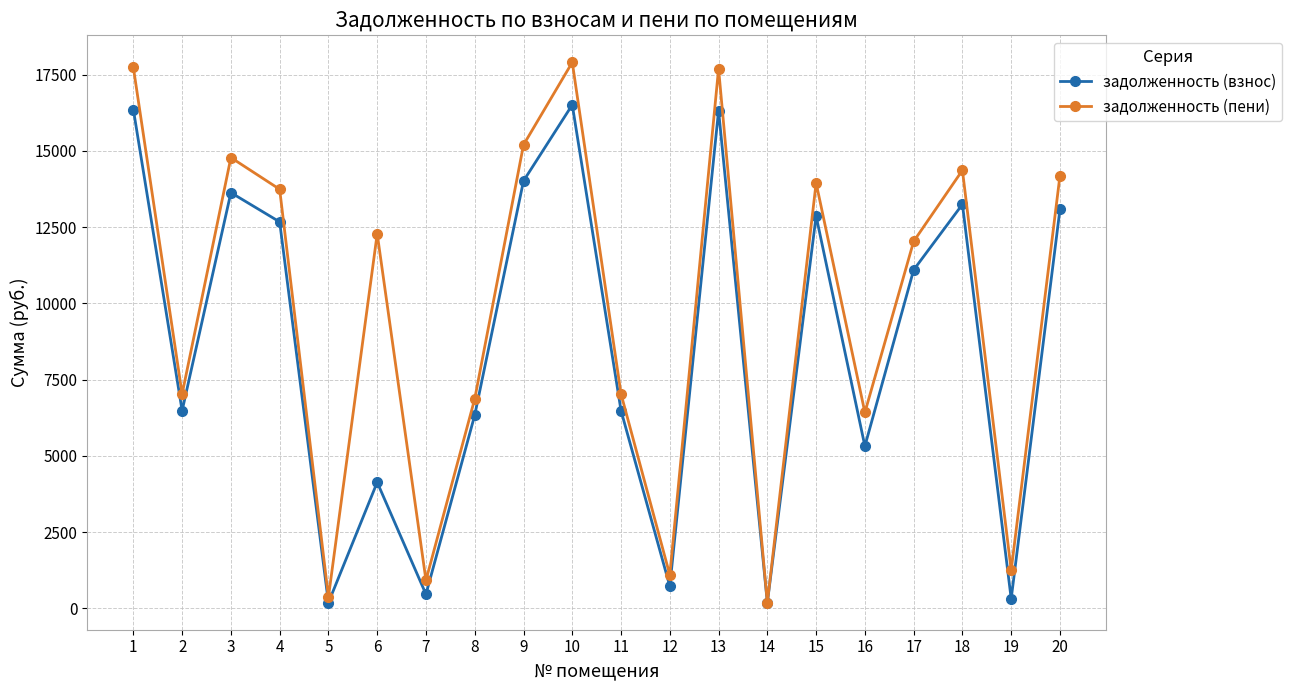

What is the difference between the maximum and minimum values in the задолженность (пени) series?

17722.5